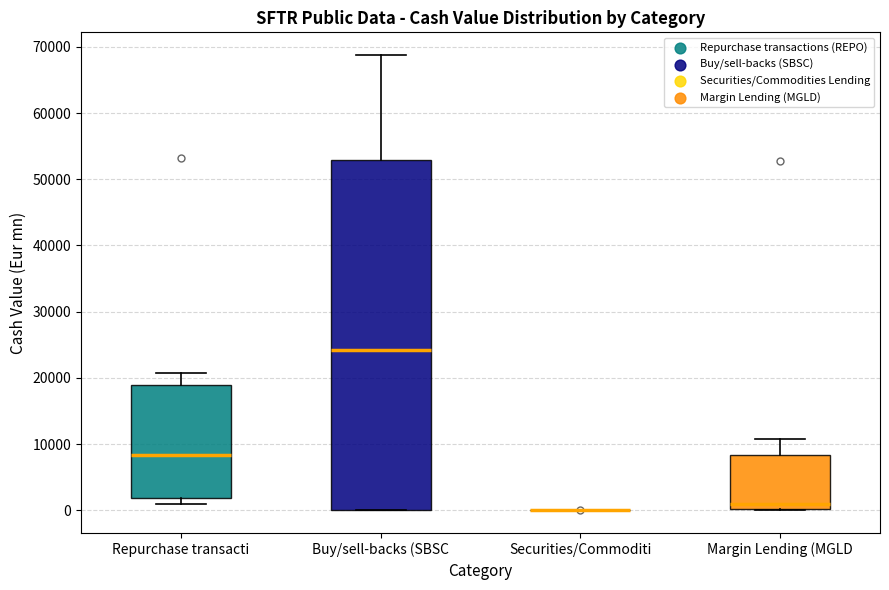

Reading left to right, read every box against the y-axis: the position of its median line, the range the box covers, and the ends of its whiskers. The values are not printed on the chart, so give them approximately, as read against the axis.

Repurchase transacti: median 8000, box 2000 to 19000, whiskers 1000 to 21000
Buy/sell-backs (SBSC: median 24000, box 0 to 53000, whiskers 0 to 69000
Securities/Commoditi: box collapsed to a line at 0, whiskers 0 to 0
Margin Lending (MGLD: median 1000, box 0 to 8000, whiskers 0 to 11000